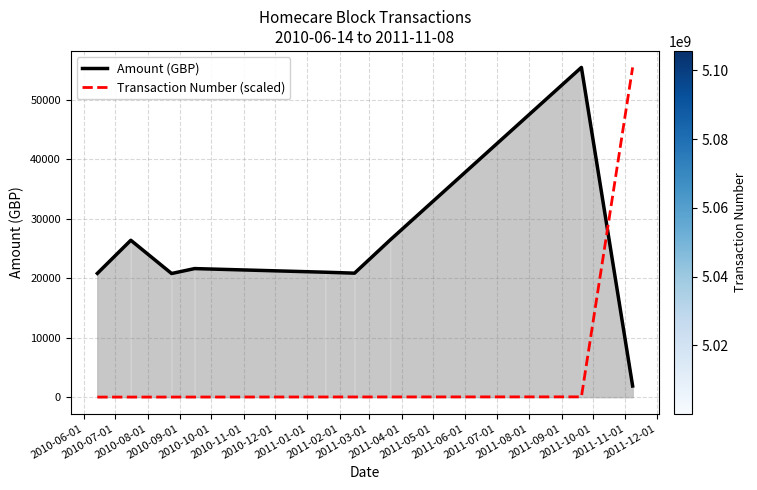

What is the highest value of the Transaction Number (scaled) series?

55418.0